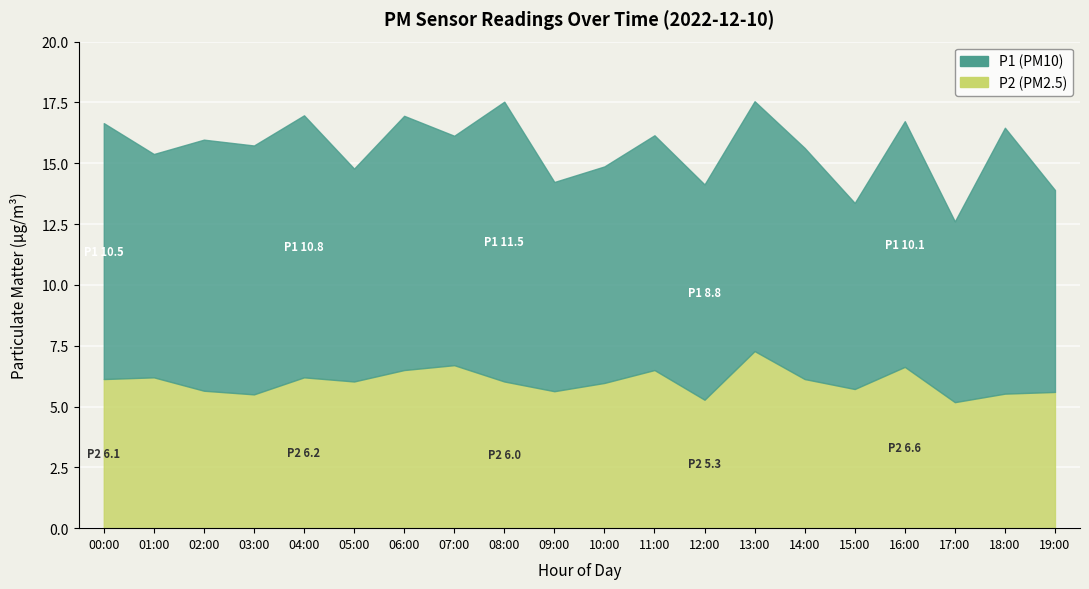

Between 15:00 and 00:00, which is larger?

00:00